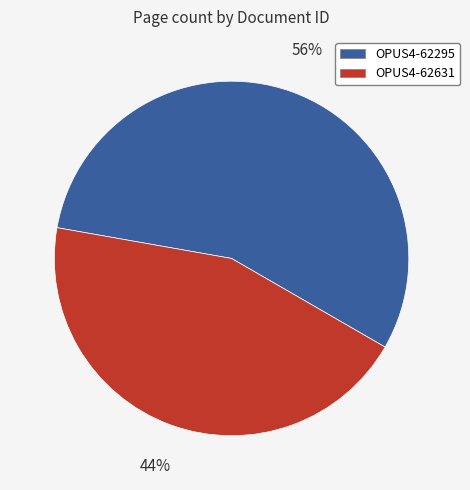

Count the number of slices in the pie.

2